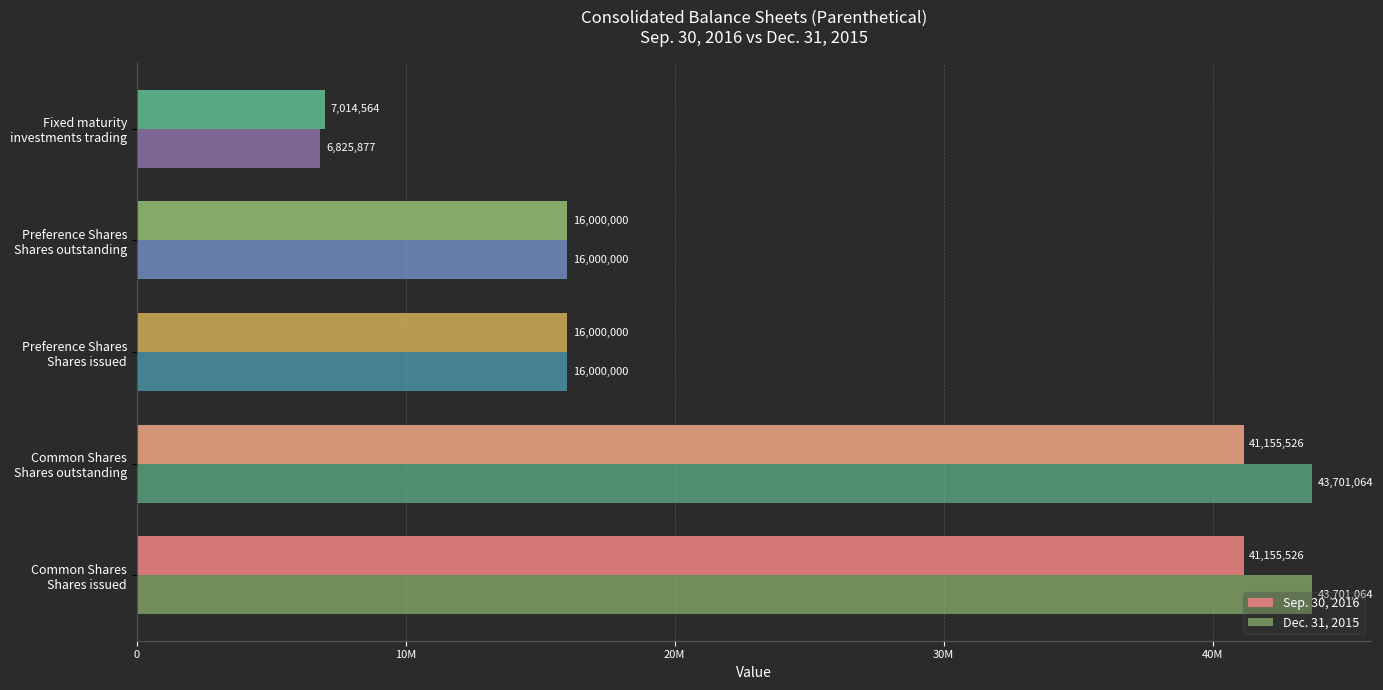

Are the bars grouped side by side (vs. stacked)?

Yes